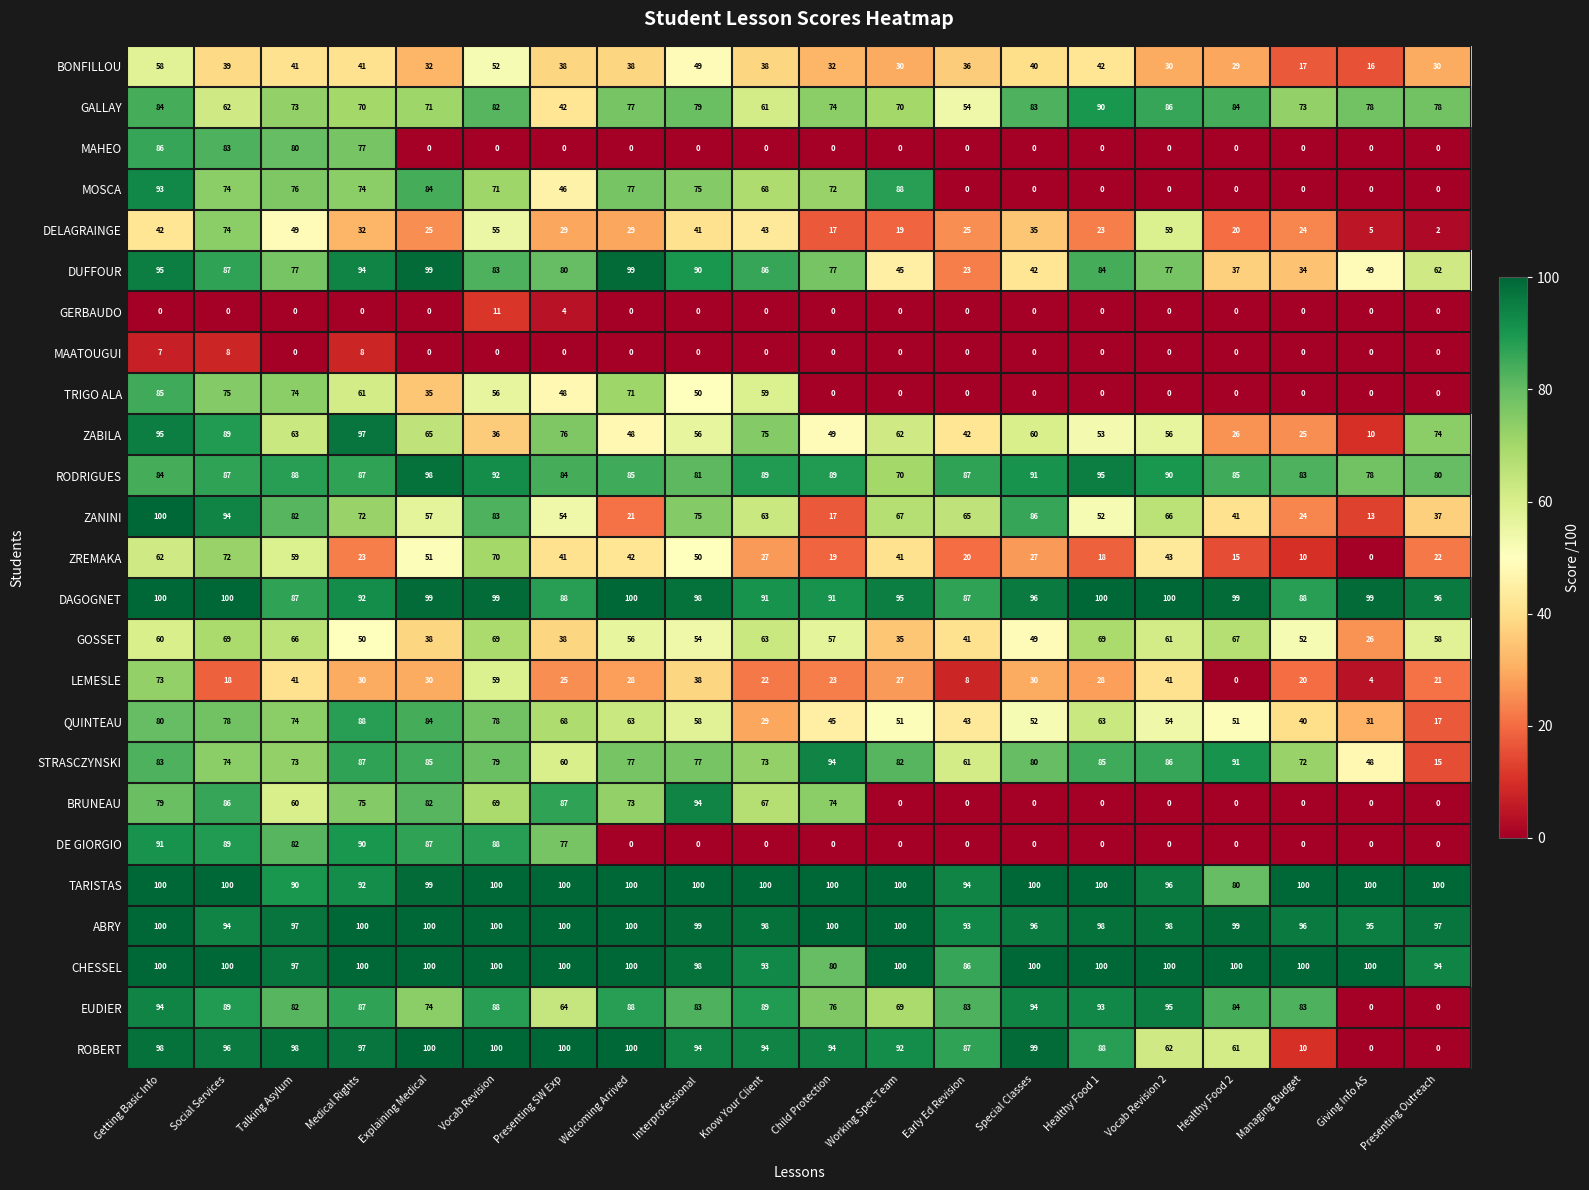

At which label does TARISTAS reach its minimum?

Healthy Food 2